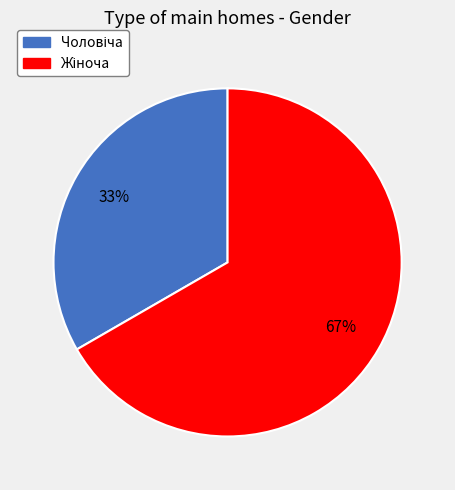

Is there any slice that represents more than half of the pie?

Yes